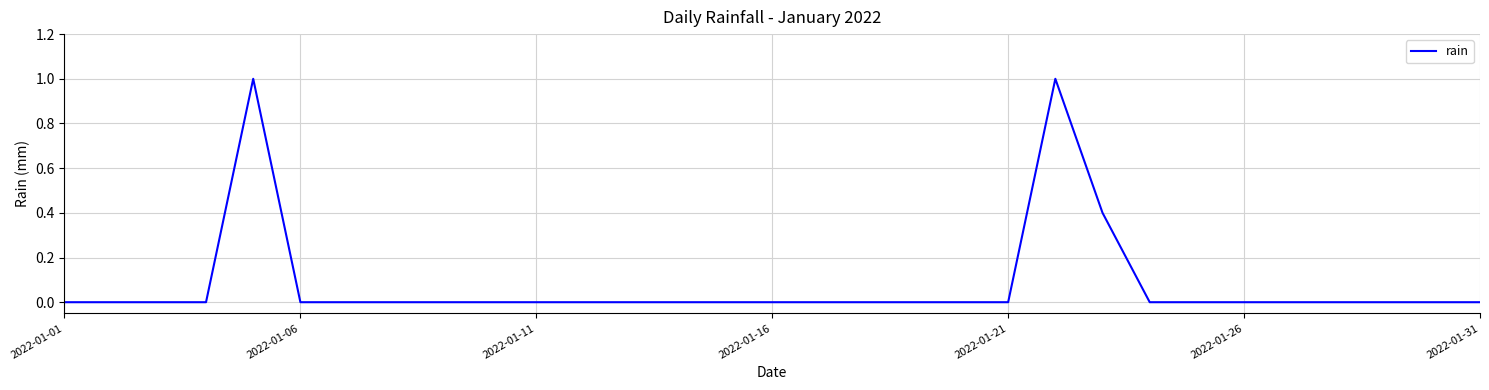

What is the greatest value displayed?

1.0